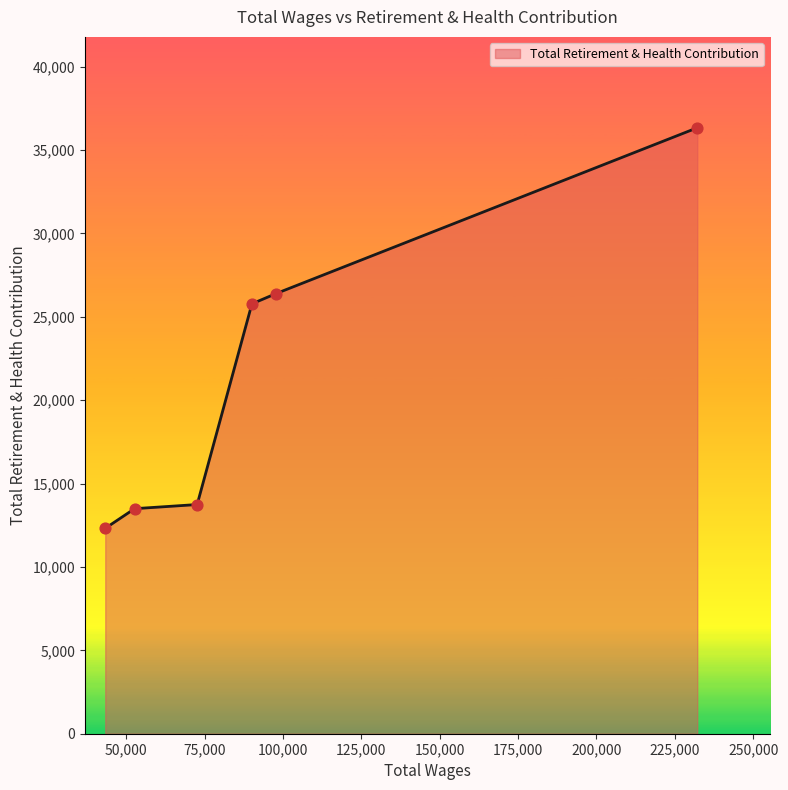

What is the maximum value shown in the chart?

36340